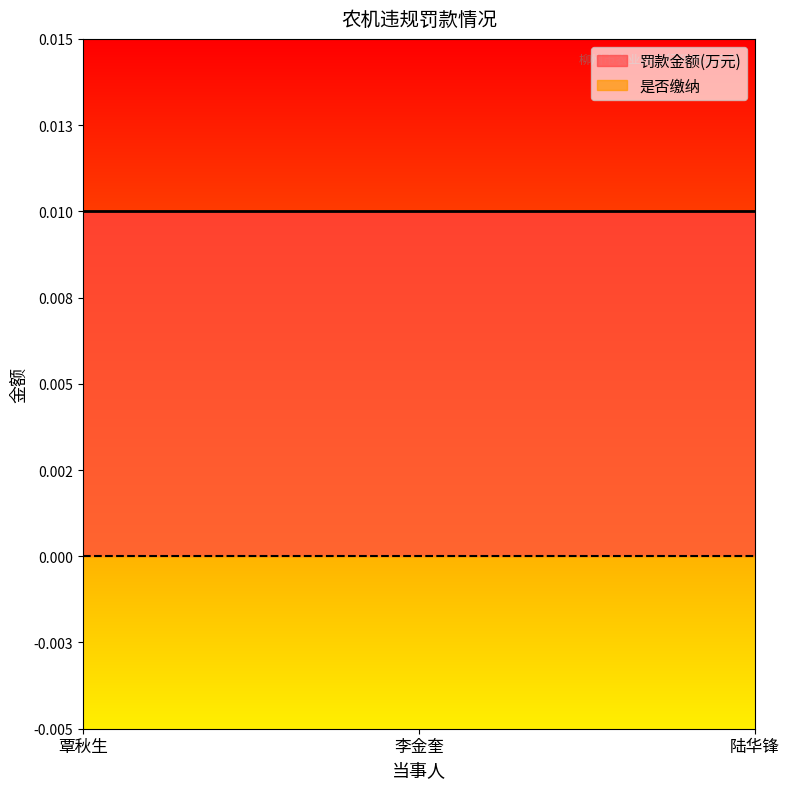

Which label corresponds to the smallest value in the chart?

覃秋生